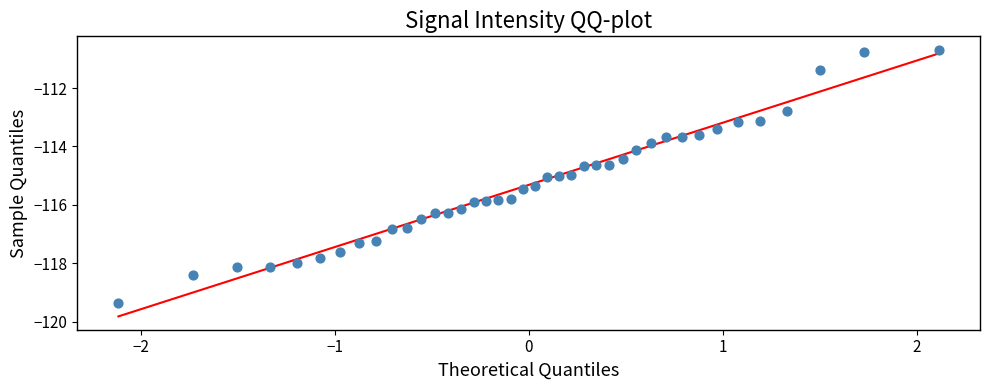

What is the range of X values (max minus min)?

4.2